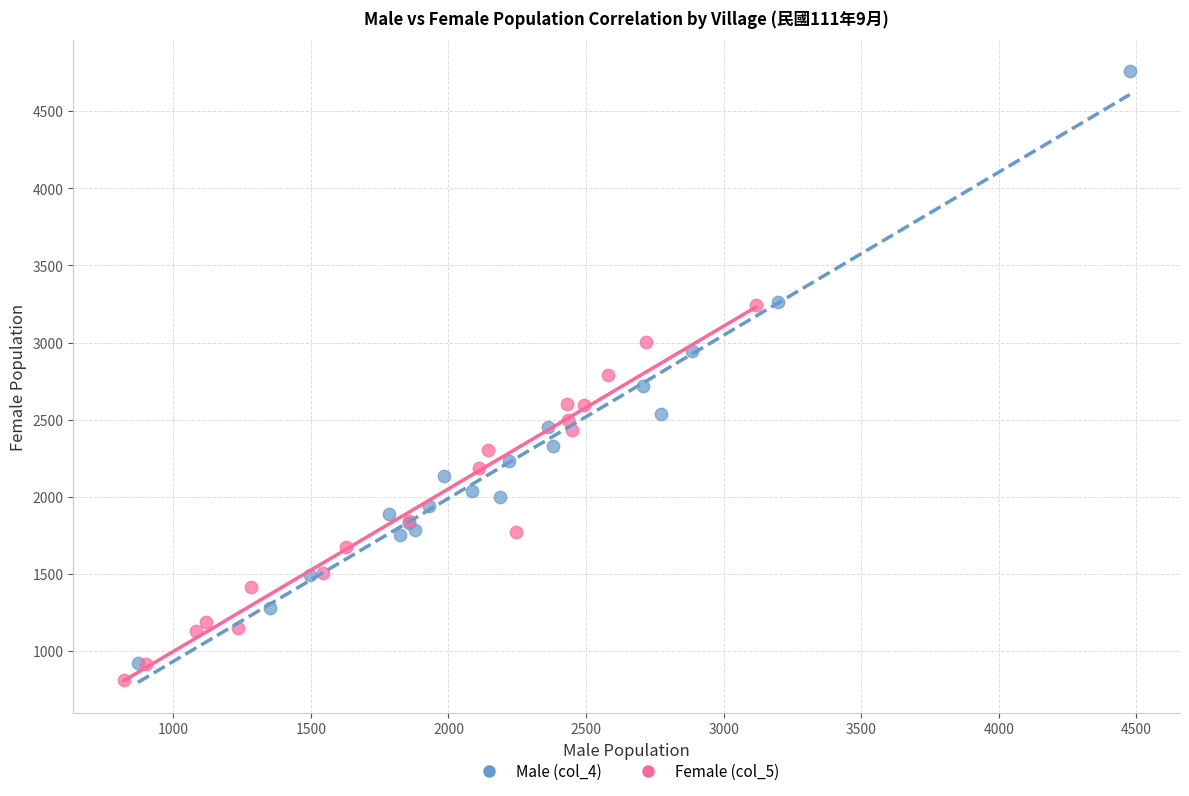

Which series has the widest spread of Y values?

Male (col_4)